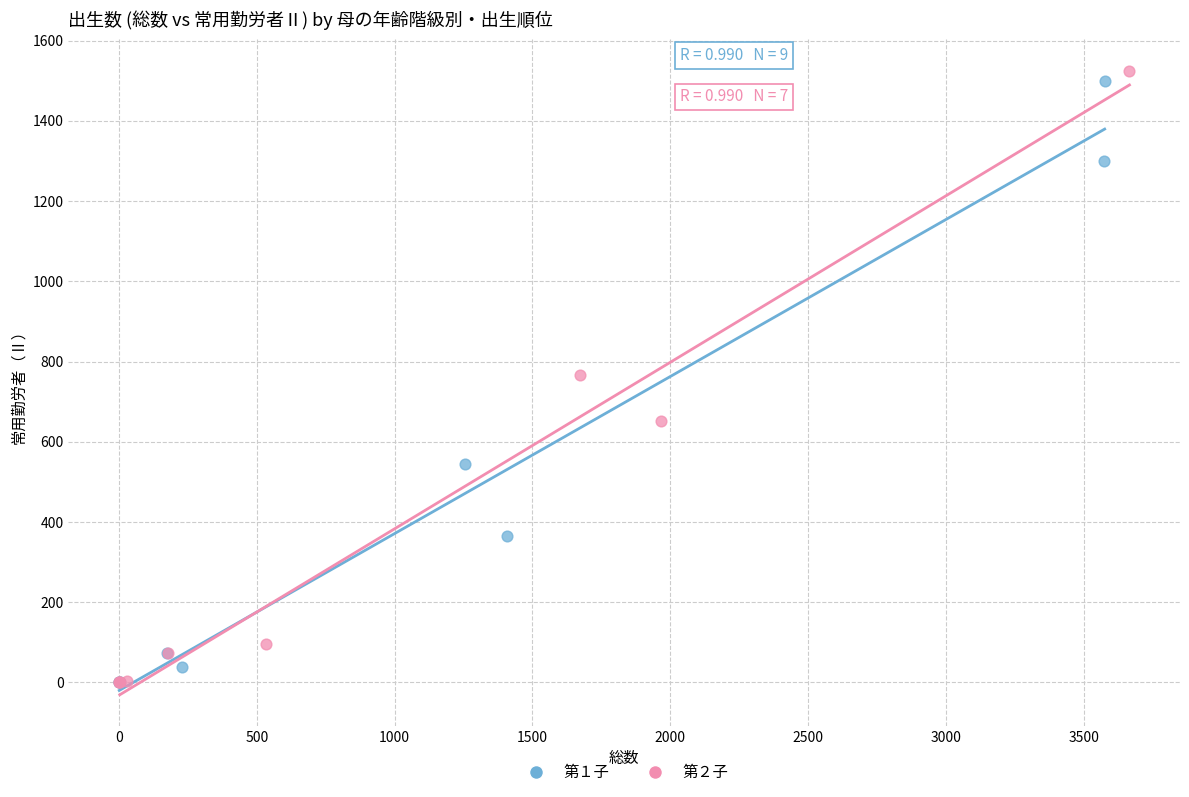

Which series has the widest spread of Y values?

第２子